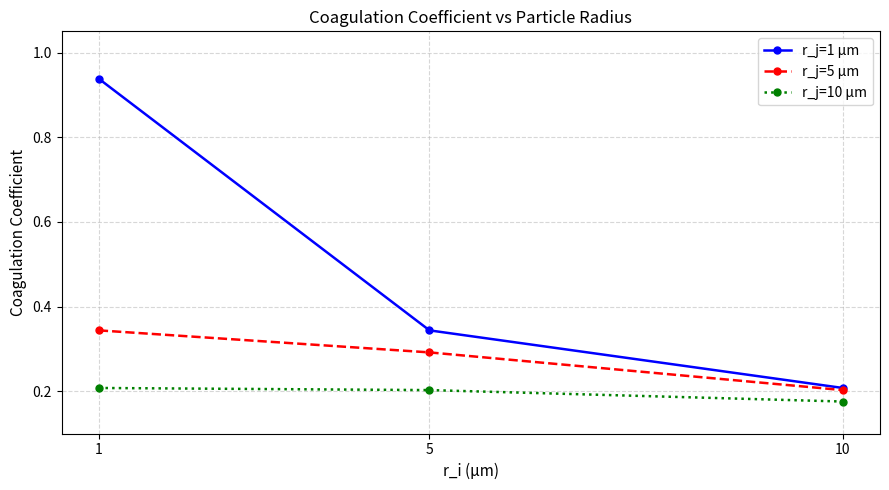

Which series has the widest spread of values?

r_j=1 µm